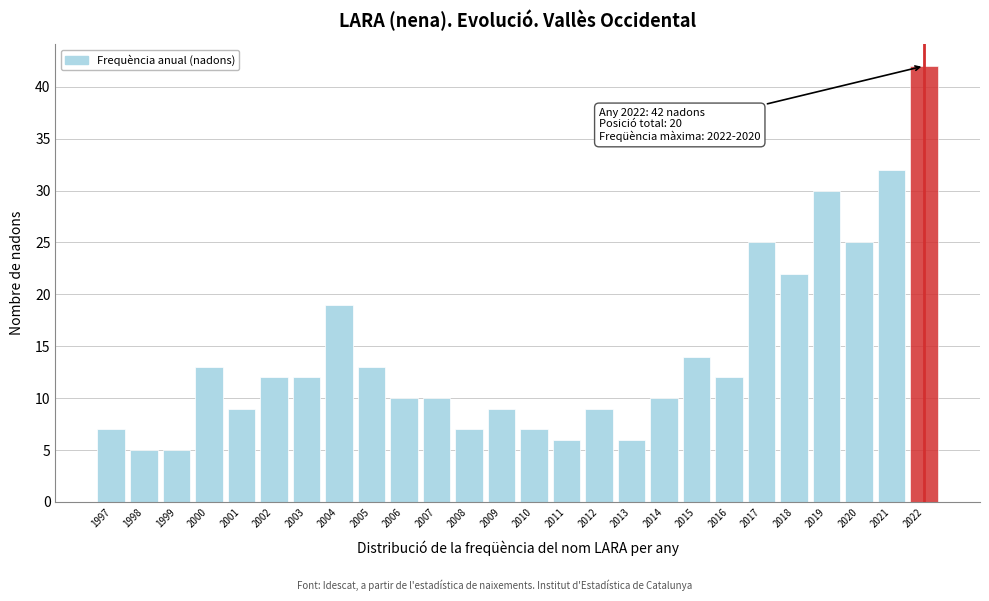

Reading left to right, list all the values displayed in this chart.

7	5	5	13	9	12	12	19	13	10	10	7	9	7	6	9	6	10	14	12	25	22	30	25	32	42